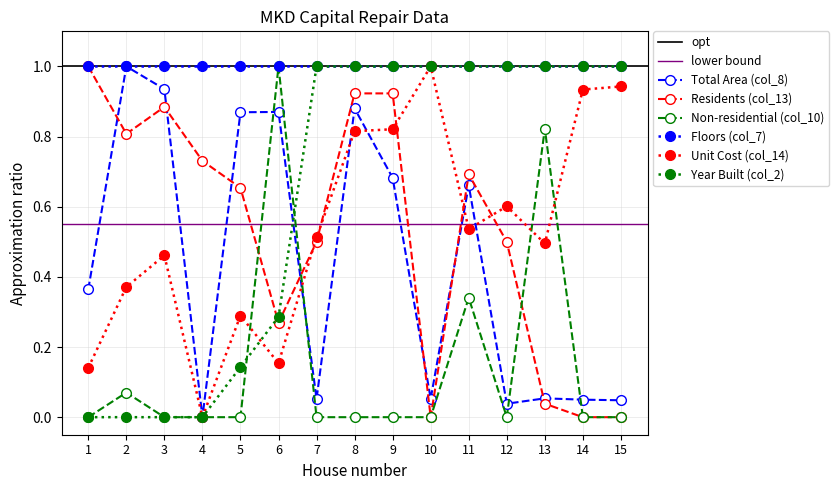

How many interior local valleys does the Total Area (col_8) series have?

4